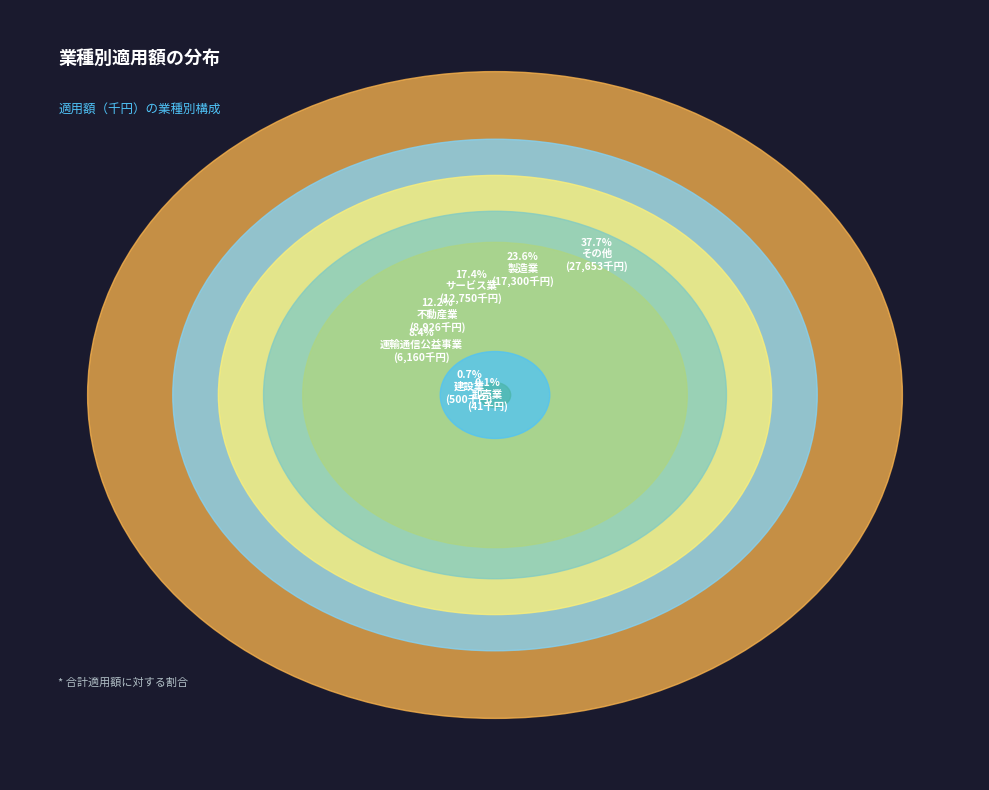

Which category has the biggest portion of the pie?

その他